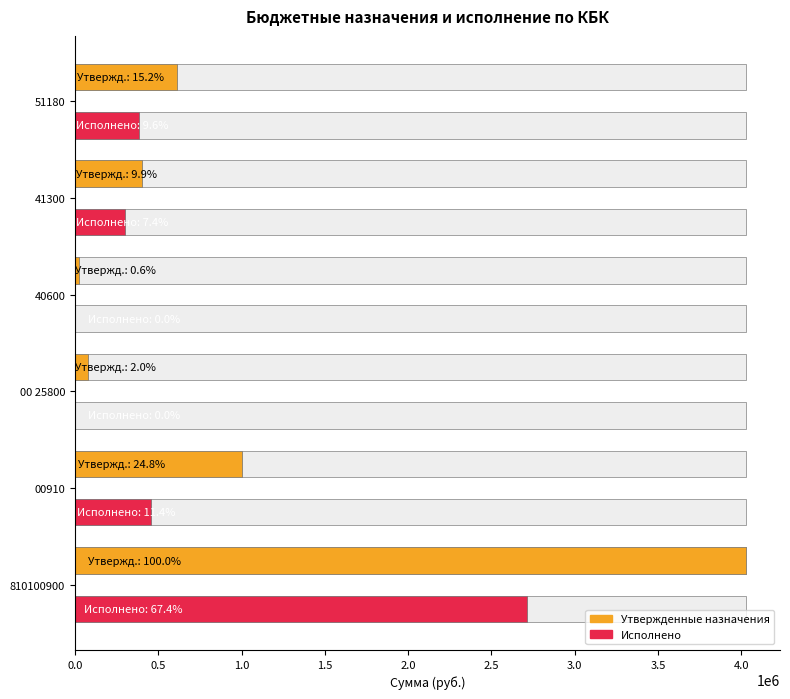

Are the bars horizontal?

Yes